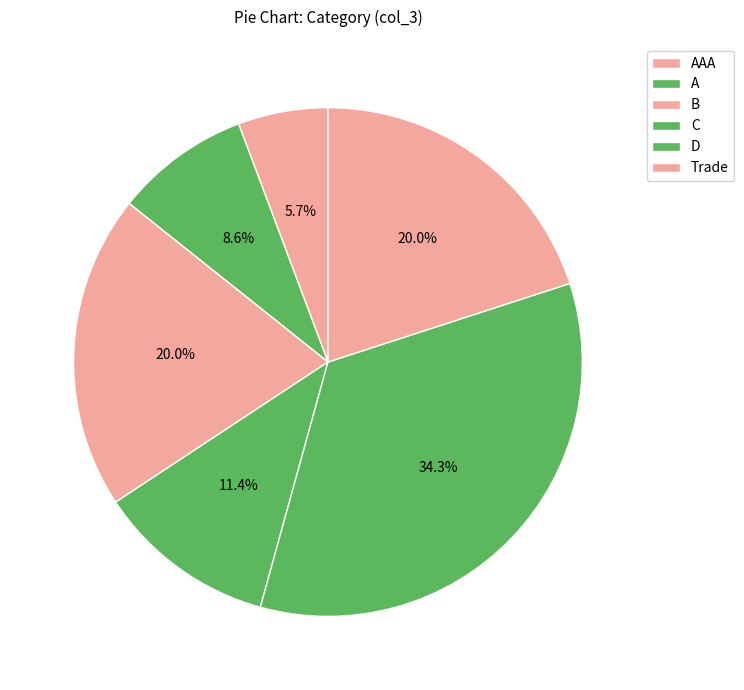

Does A account for over 50% of the chart?

No